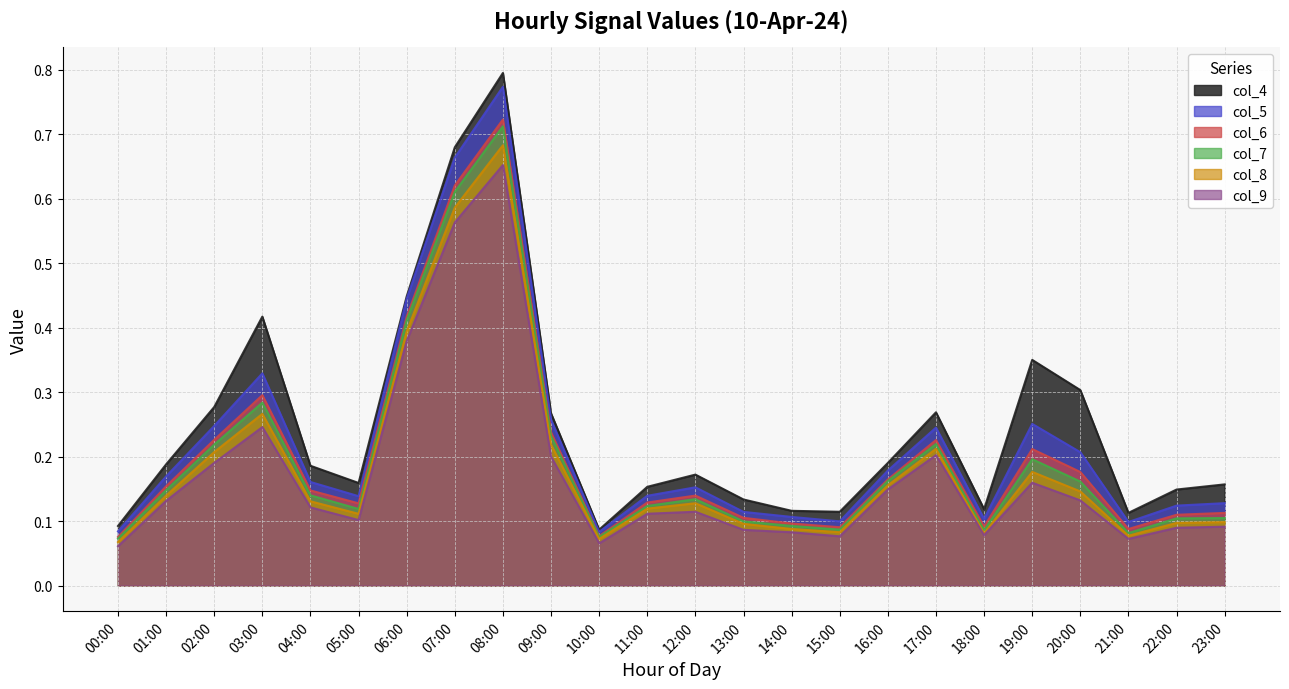

How many col_4 values are between 0 and 1?

24